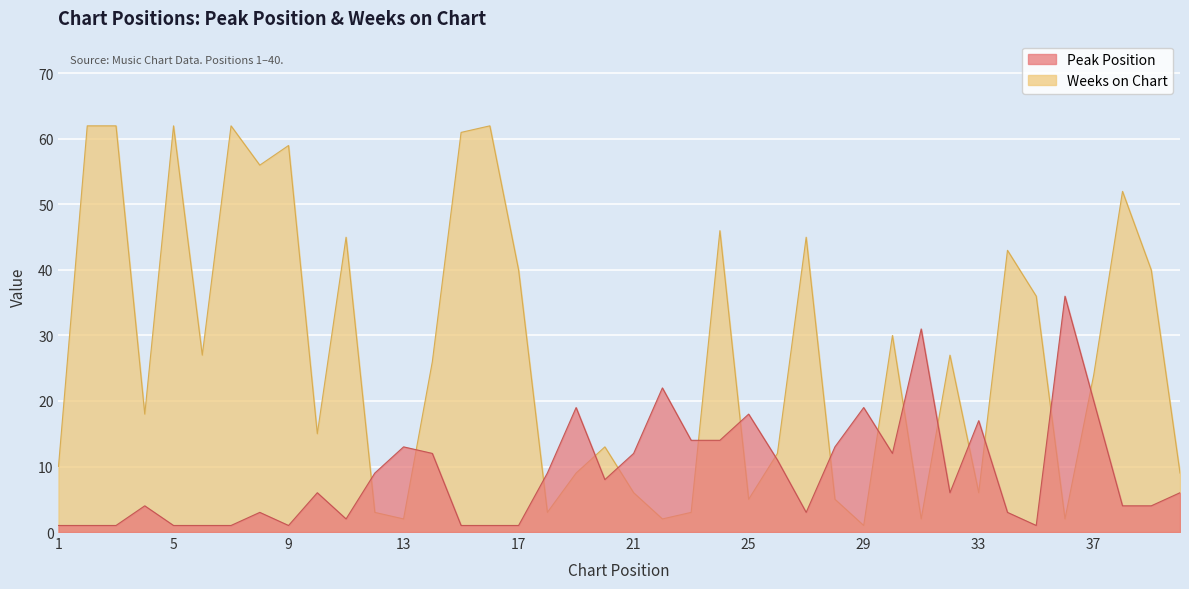

Reading left to right, extract all data points from this chart.

Peak Position: 1	1	1	4	1	1	1	3	1	6	2	9	13	12	1	1	1	9	19	8	12	22	14	14	18	11	3	13	19	12	31	6	17	3	1	36	20	4	4	6
Weeks on Chart: 10	62	62	18	62	27	62	56	59	15	45	3	2	26	61	62	40	3	9	13	6	2	3	46	5	12	45	5	1	30	2	27	6	43	36	2	24	52	40	9